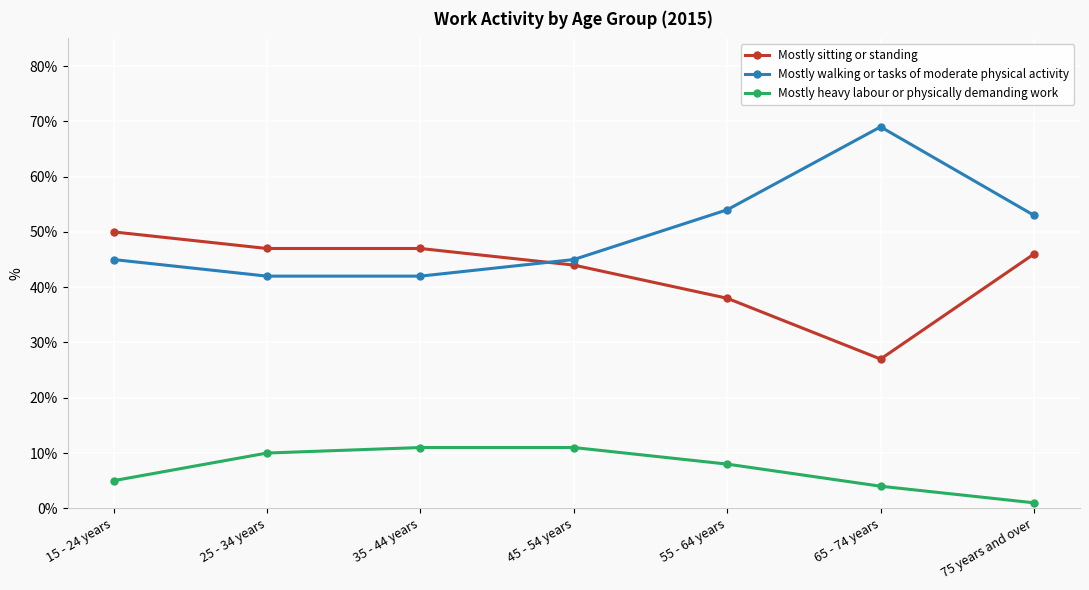

Reading left to right, what are all the values shown in this chart?

Mostly sitting or standing: 15 - 24 years=50	25 - 34 years=47	35 - 44 years=47	45 - 54 years=44	55 - 64 years=38	65 - 74 years=27	75 years and over=46
Mostly walking or tasks of moderate physical activity: 15 - 24 years=45	25 - 34 years=42	35 - 44 years=42	45 - 54 years=45	55 - 64 years=54	65 - 74 years=69	75 years and over=53
Mostly heavy labour or physically demanding work: 15 - 24 years=5	25 - 34 years=10	35 - 44 years=11	45 - 54 years=11	55 - 64 years=8	65 - 74 years=4	75 years and over=1